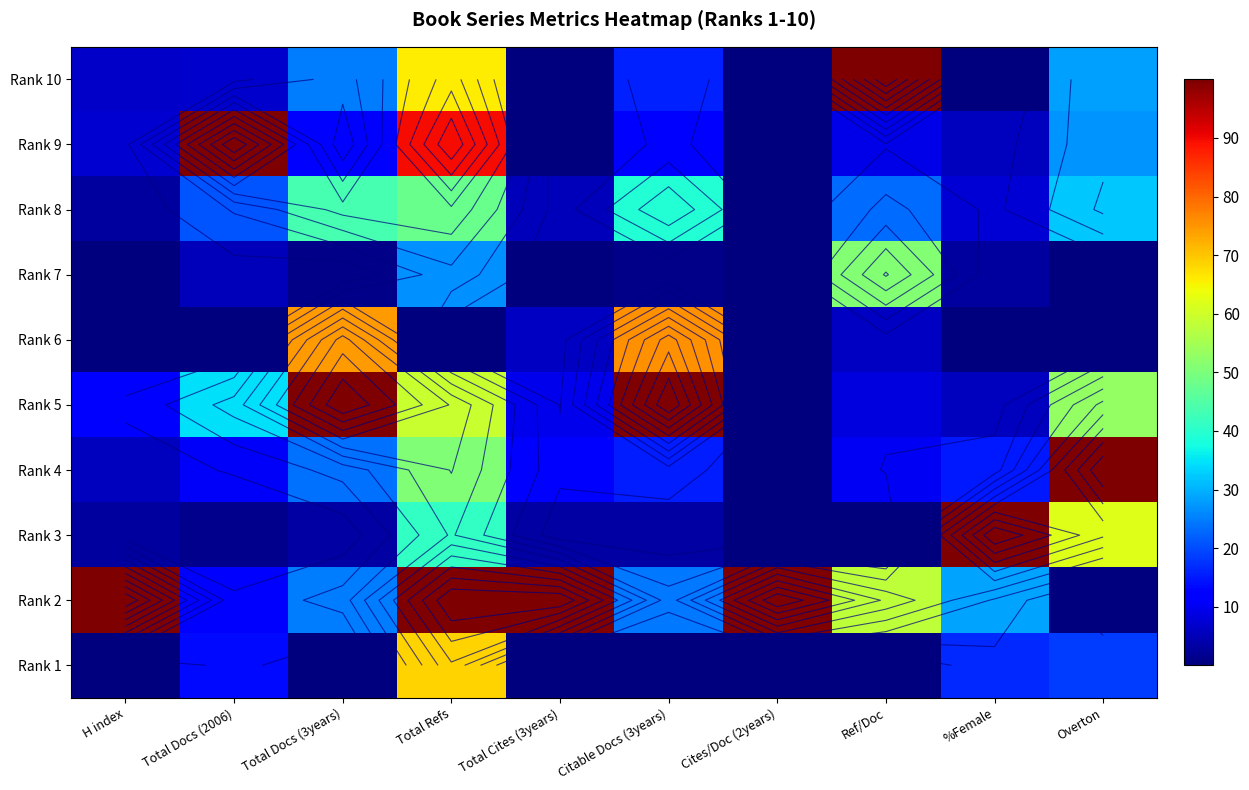

What is the spread (max minus min) of values at Overton?

100.0